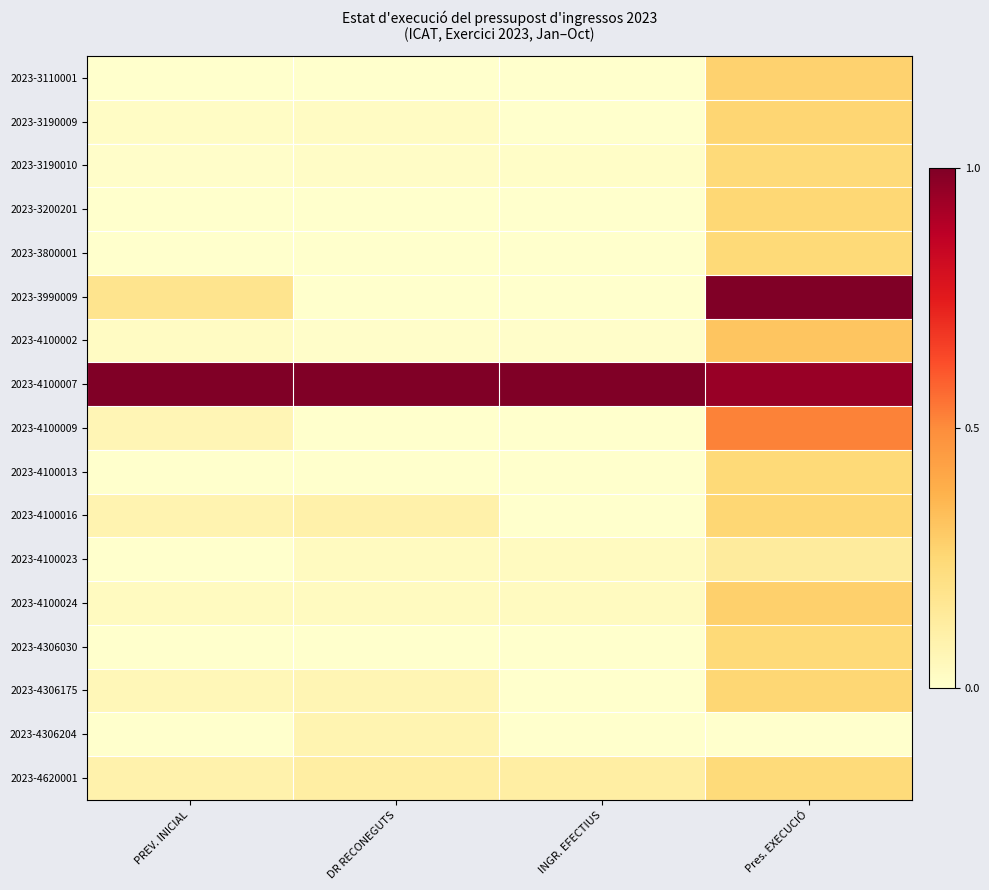

At which category is the sum across all series the highest?

Pres. EXECUCIÓ